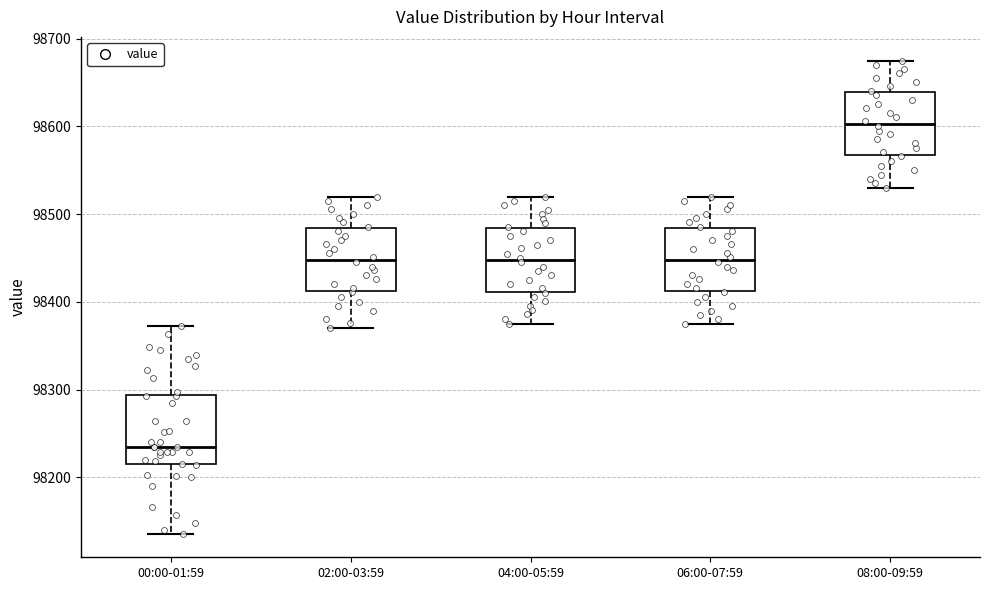

Where does the median line of the box for 04:00-05:59 sit on the y-axis? The values are not printed on the chart, so give them approximately, as read against the axis.

98450